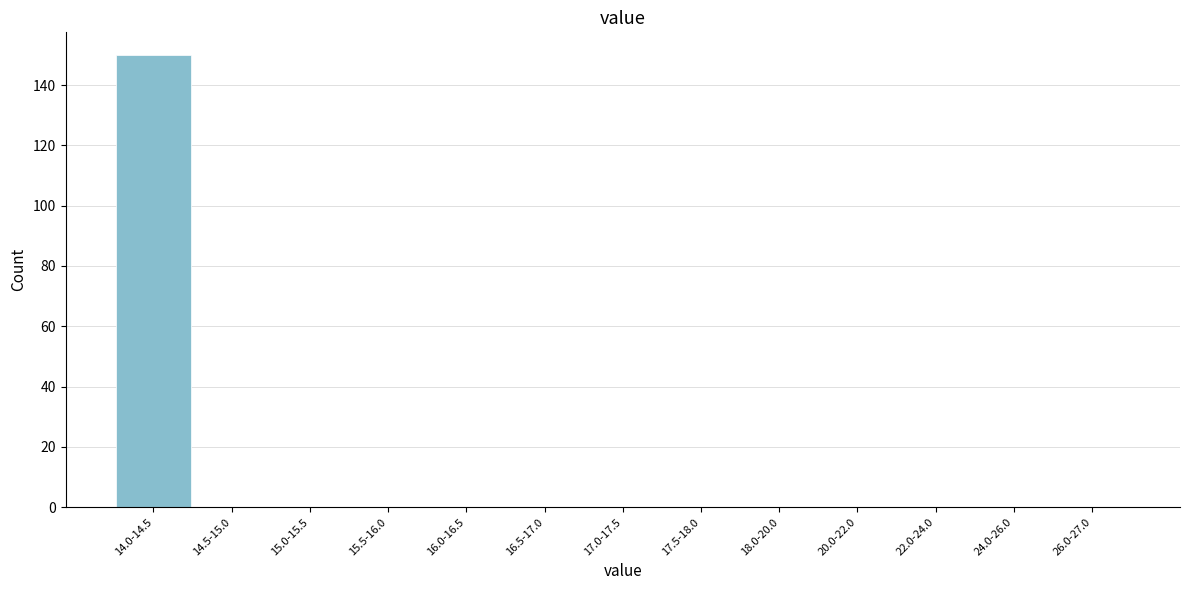

Reading right to left, what are all the values shown in this chart?

26.0-27.0=0	24.0-26.0=0	22.0-24.0=0	20.0-22.0=0	18.0-20.0=0	17.5-18.0=0	17.0-17.5=0	16.5-17.0=0	16.0-16.5=0	15.5-16.0=0	15.0-15.5=0	14.5-15.0=0	14.0-14.5=150